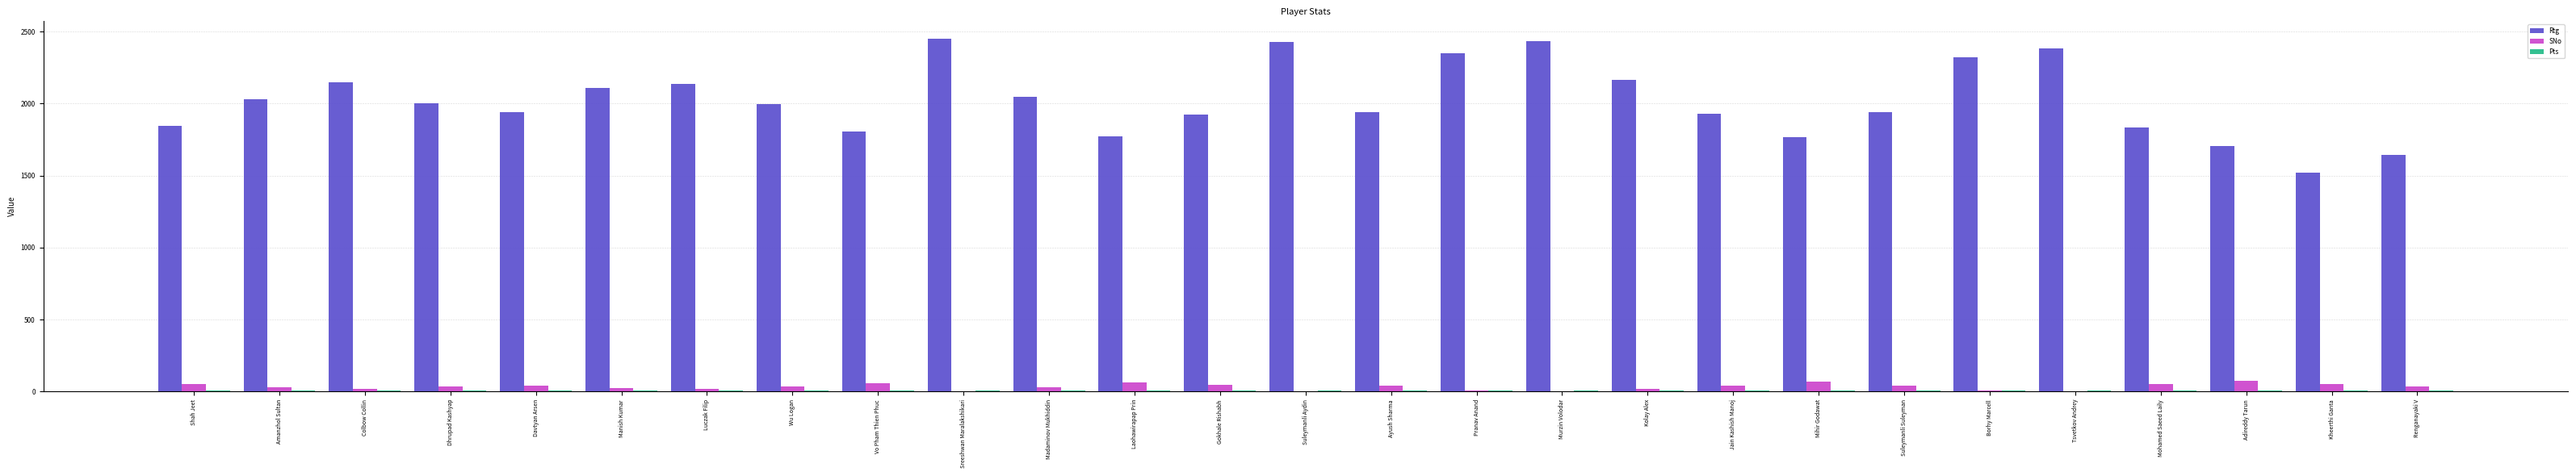

Are the bars grouped side by side (vs. stacked)?

Yes